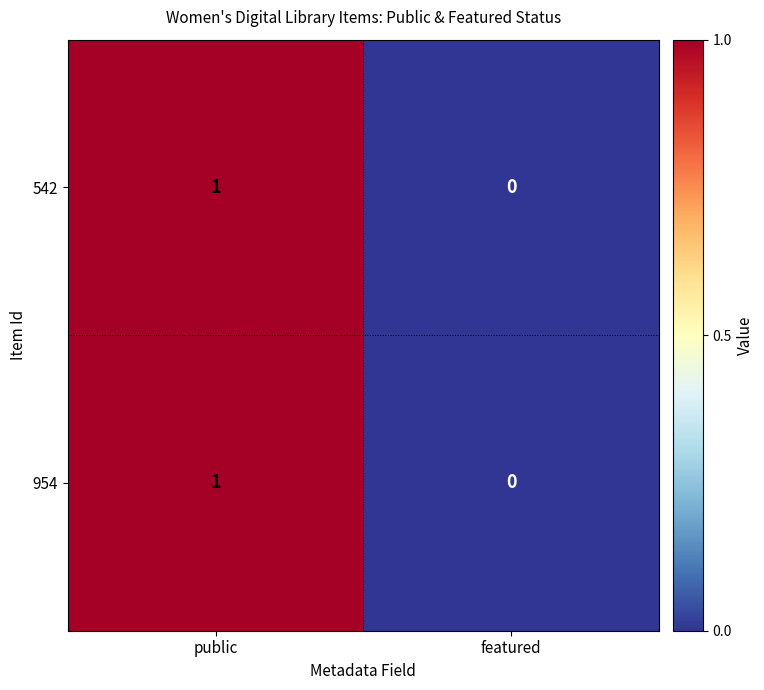

Which category has the lowest value in the 954 series?

featured